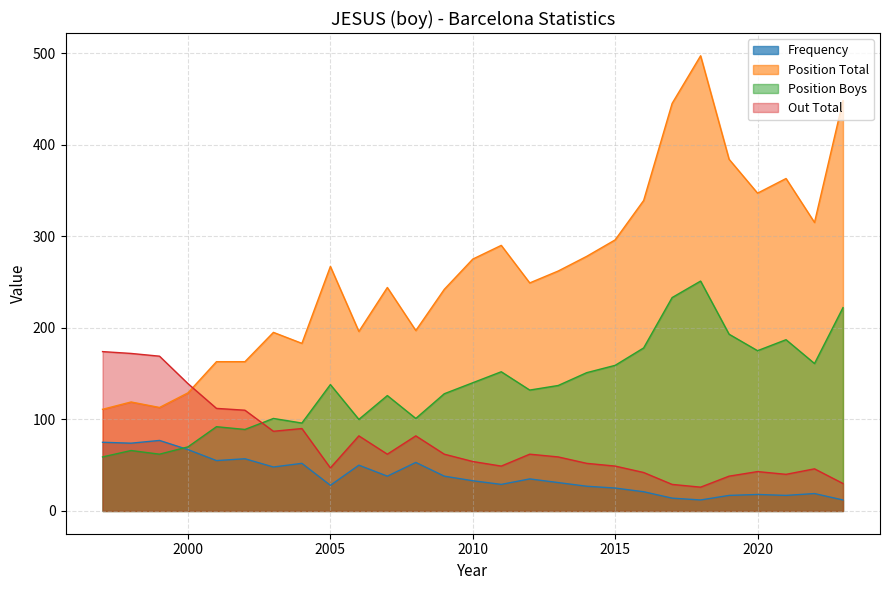

Count the number of data series in this chart.

4